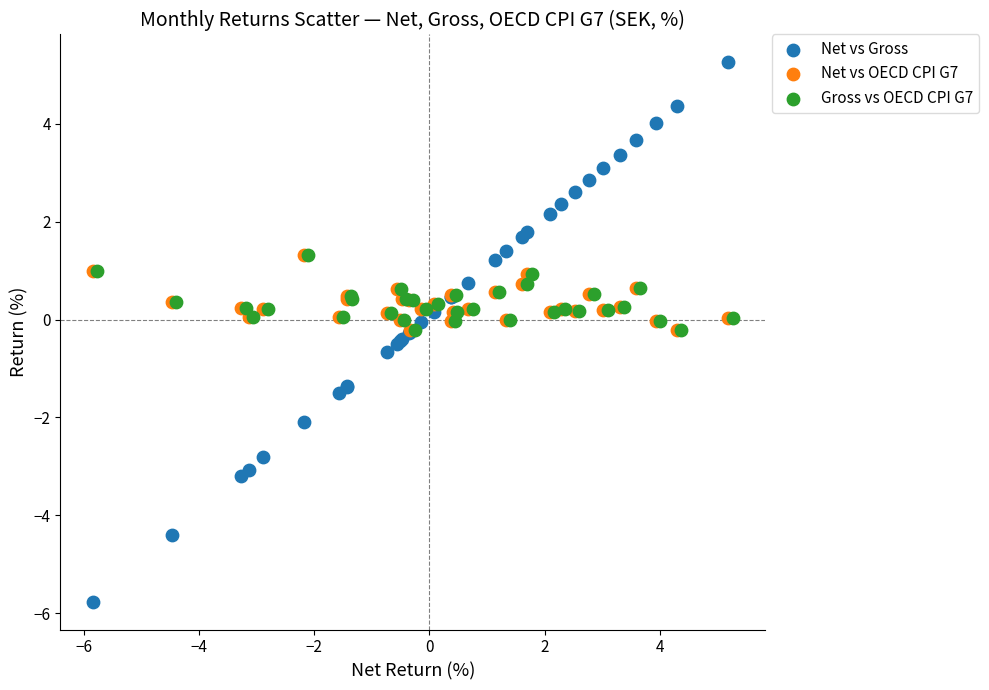

Which series reaches the minimum Y coordinate?

Net vs Gross